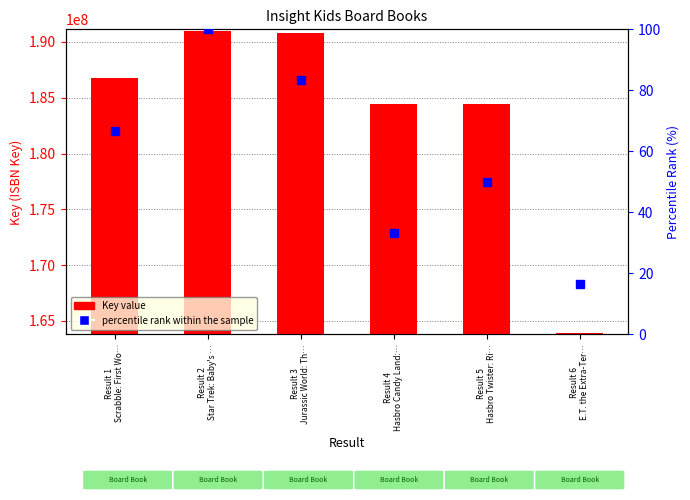

What is the label of the 3rd bar from the right?

Result 4
Hasbro Candy Land:…